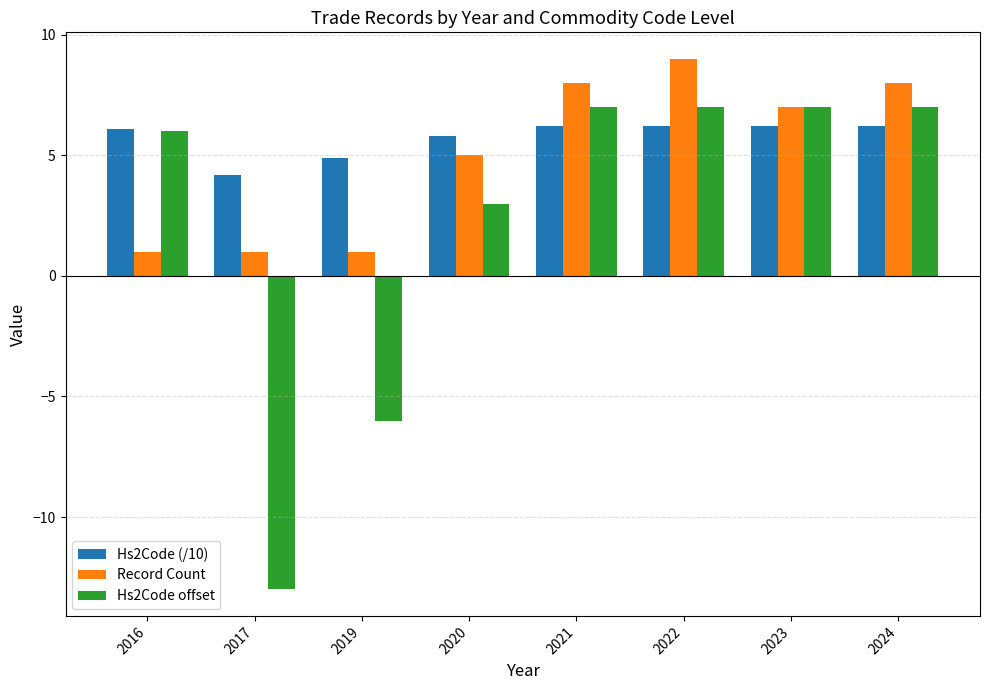

What value does the Record Count series have at 2022?

9.0